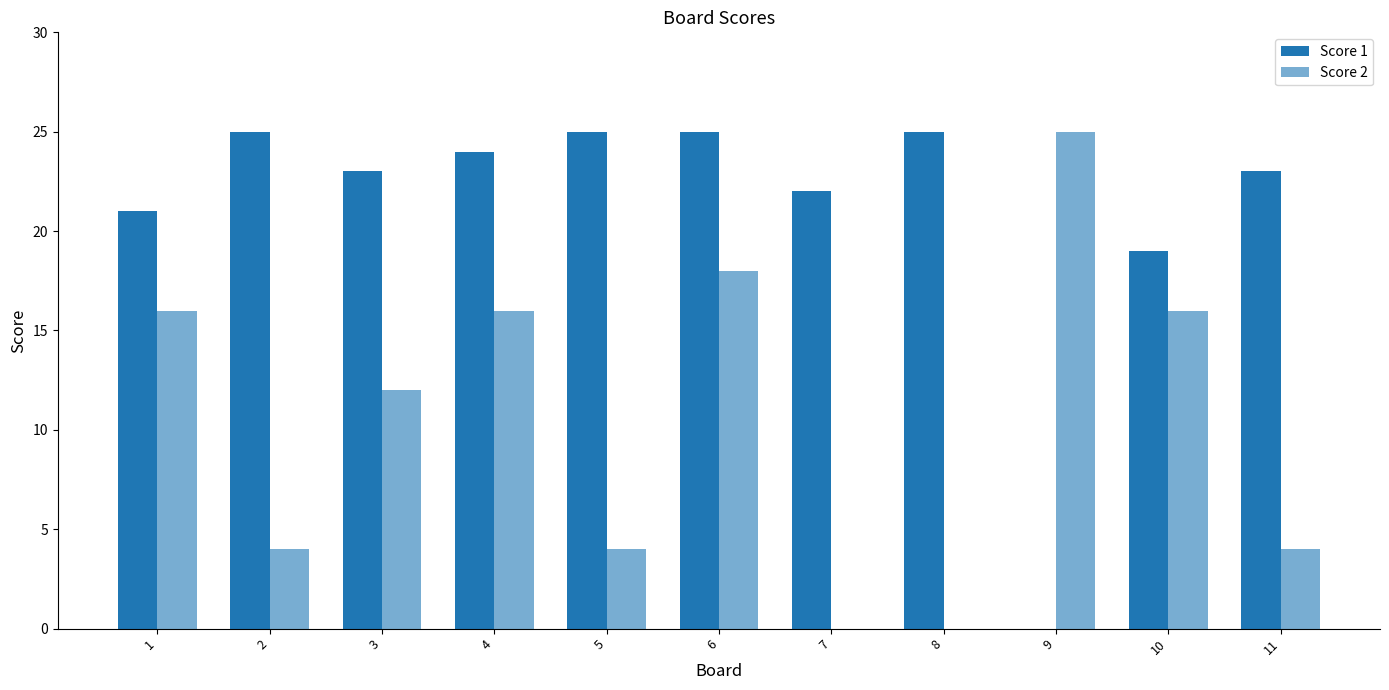

Reading left to right, what are all the values shown in this chart?

Score 1: 1=21	2=25	3=23	4=24	5=25	6=25	7=22	8=25	9=0	10=19	11=23
Score 2: 1=16	2=4	3=12	4=16	5=4	6=18	7=0	8=0	9=25	10=16	11=4